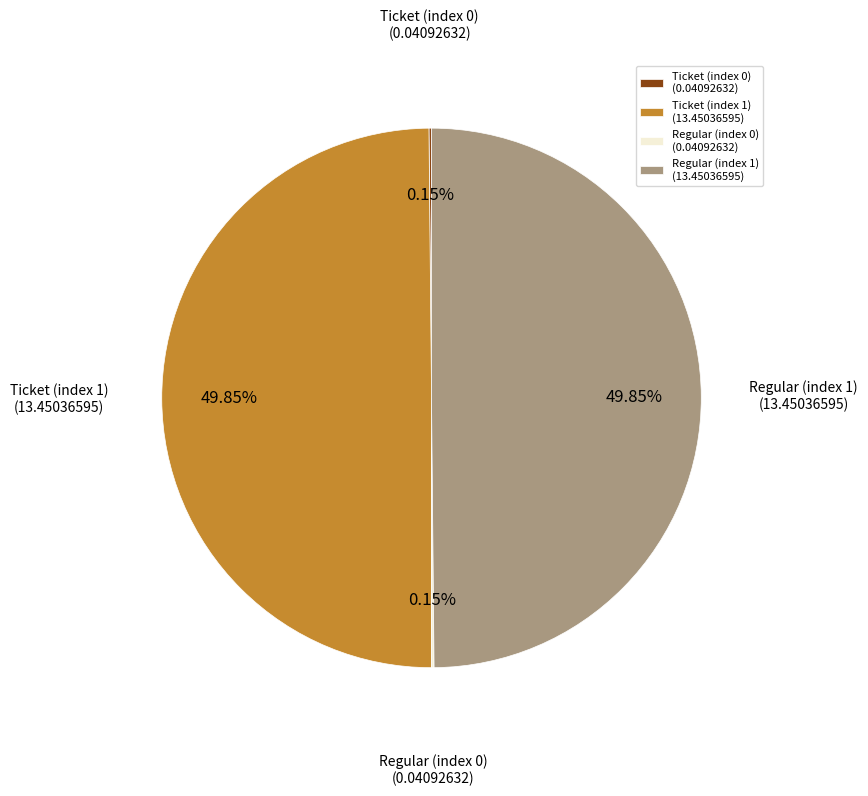

Is it true that Ticket (index 1) is 50% of the pie?

True